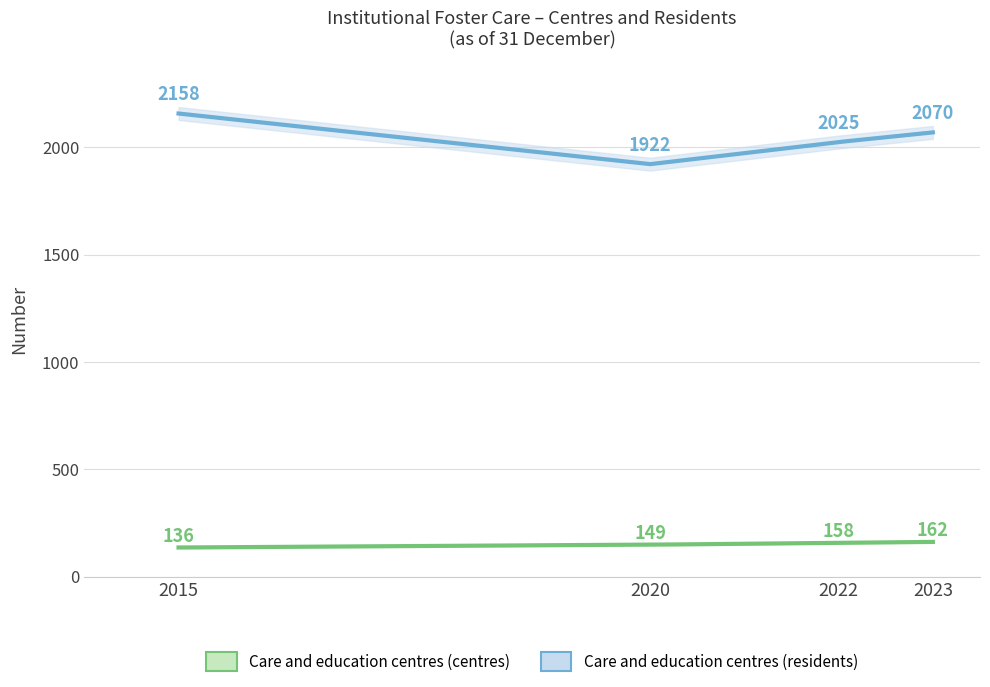

True or false: socialisation (centres) has a value of 124 at 2022.

False